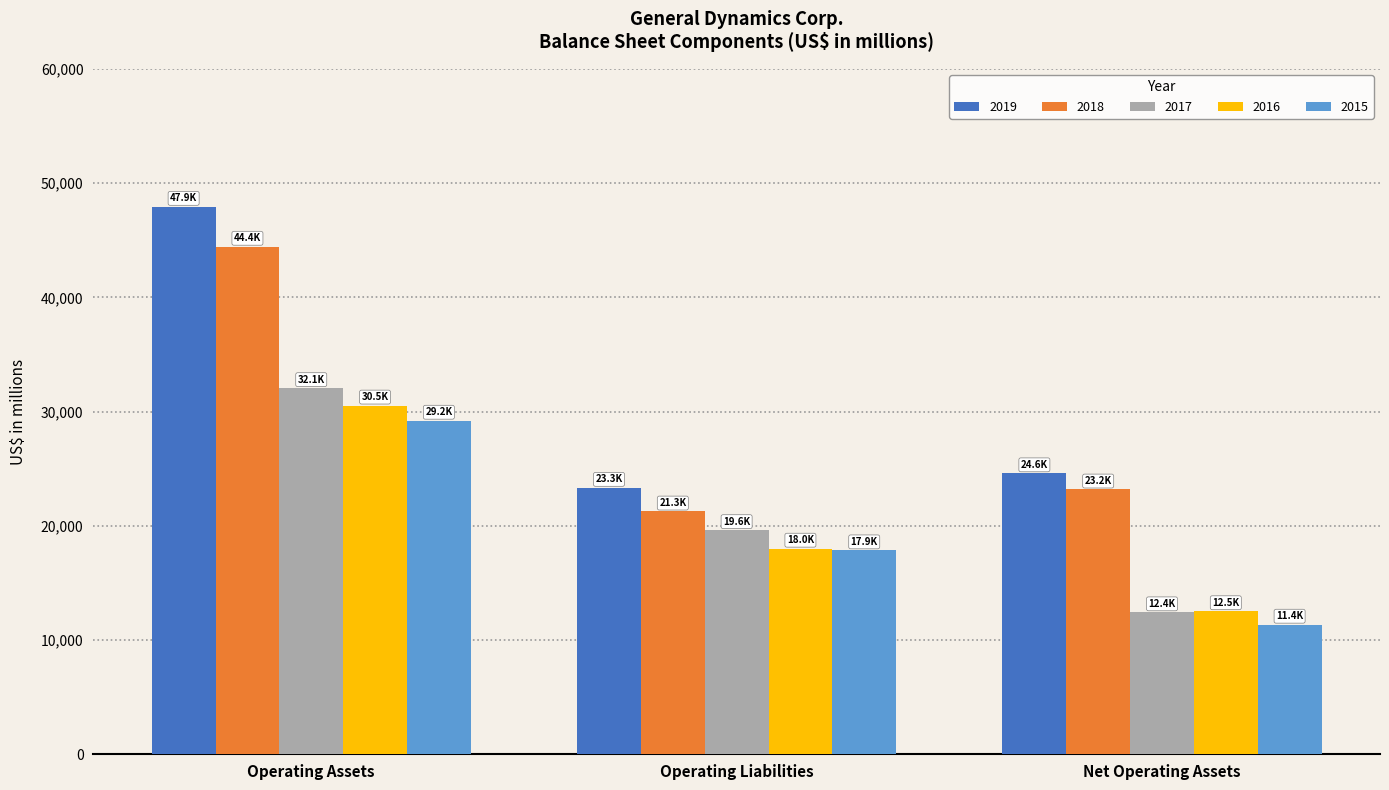

How many data points in 2015 are less than 17860?

1